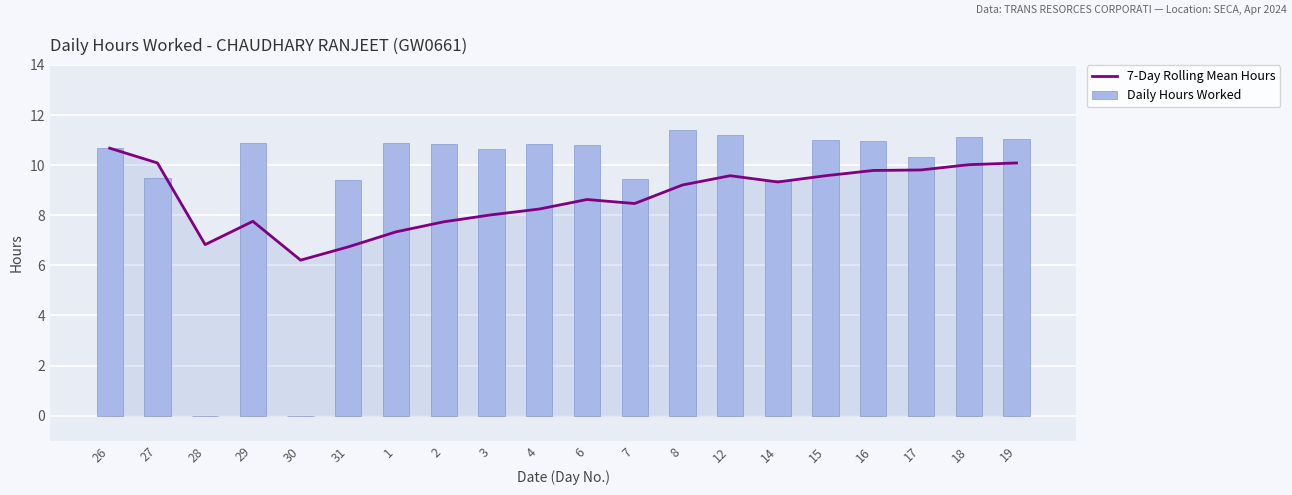

The value of Daily Hours Worked at 28 is 0.0. True or false?

True